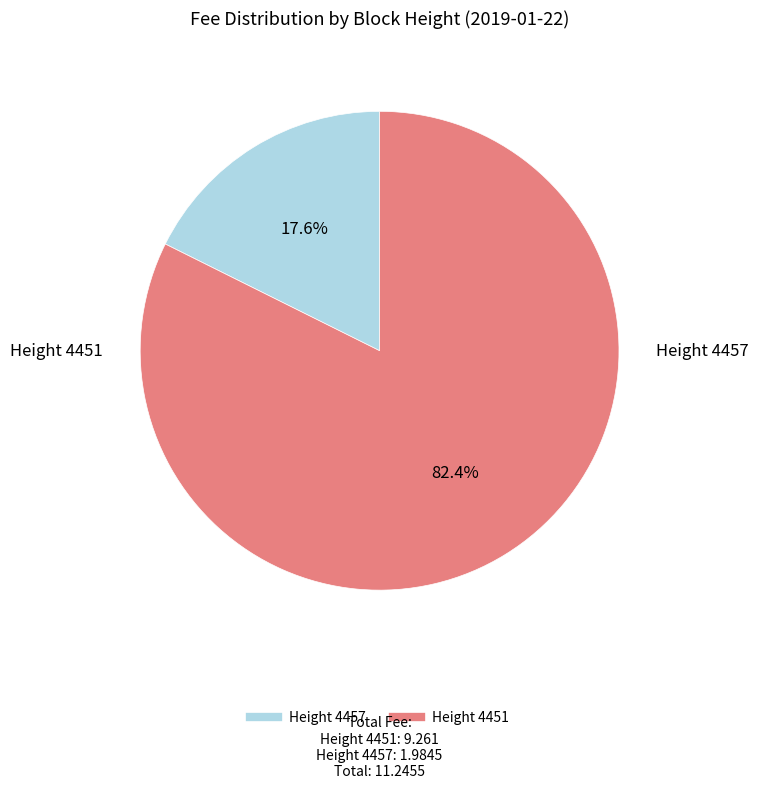

Is there a majority slice in this chart?

Yes